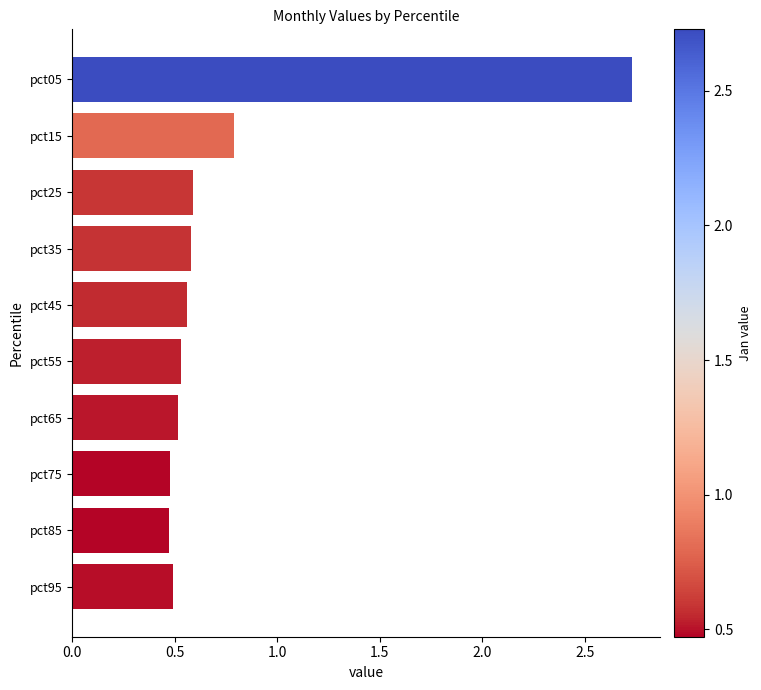

What is the sum of all values?

7.7